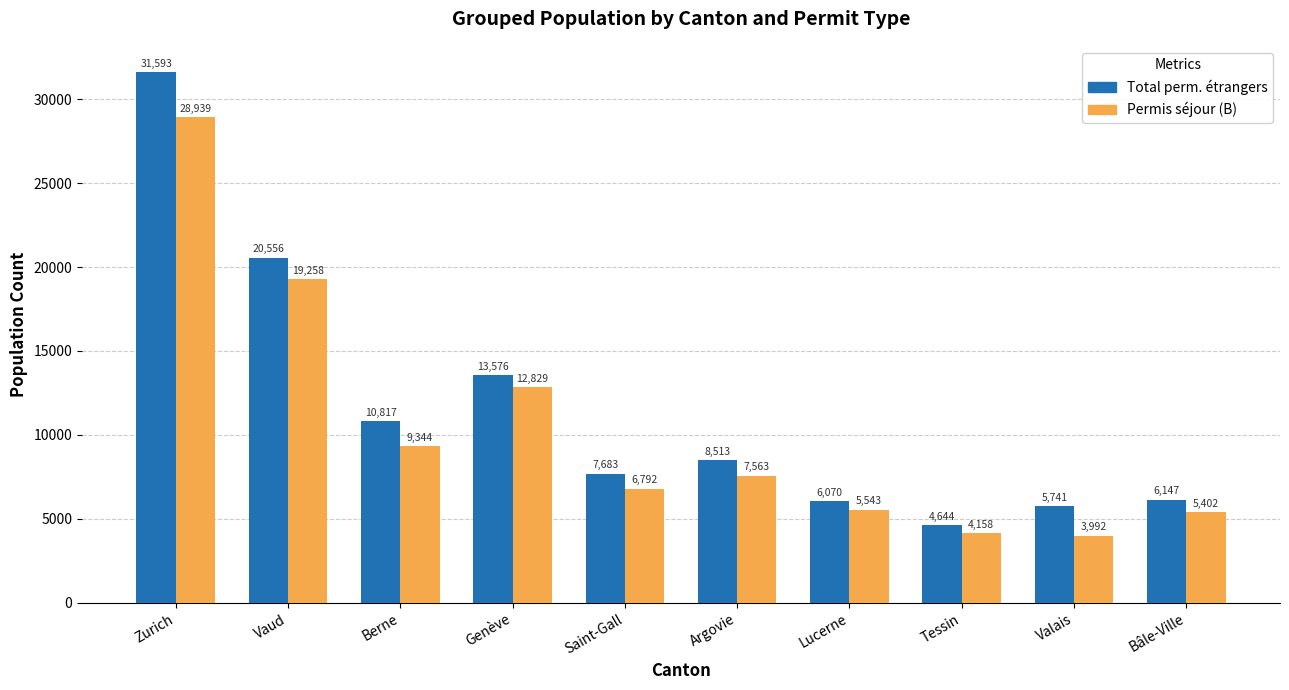

True or false: Total perm. étrangers has a value of 8700 at Lucerne.

False